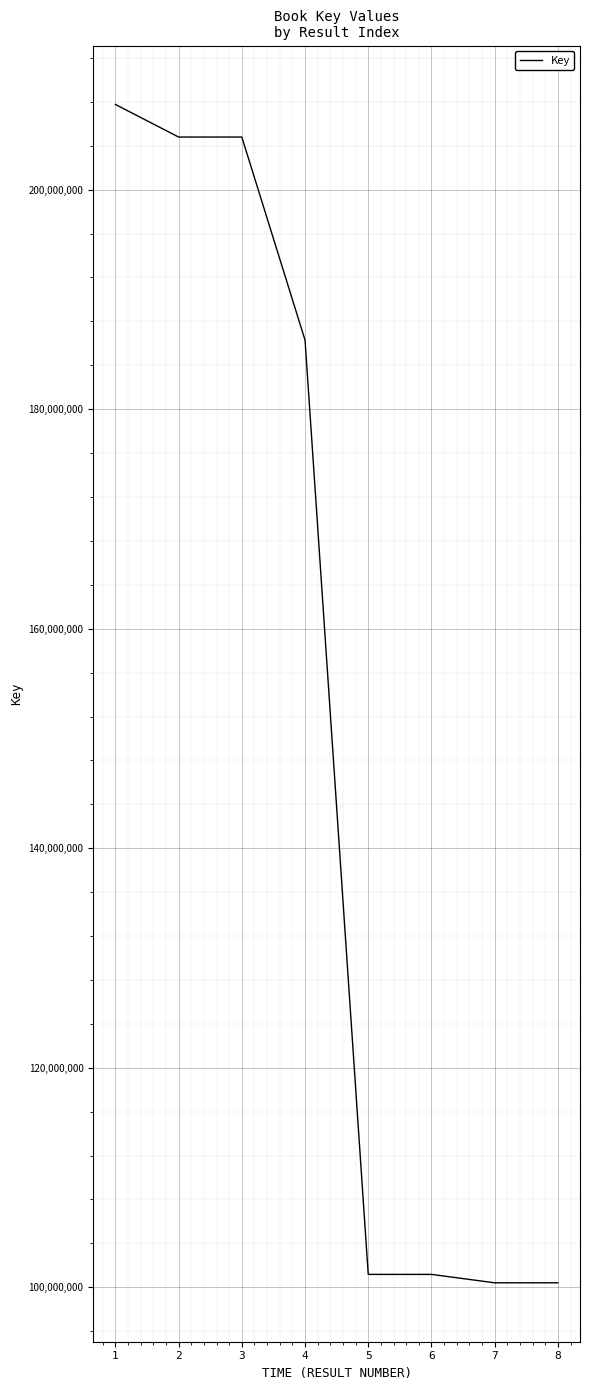

What is the change in value from 2 to 8?

-104393710